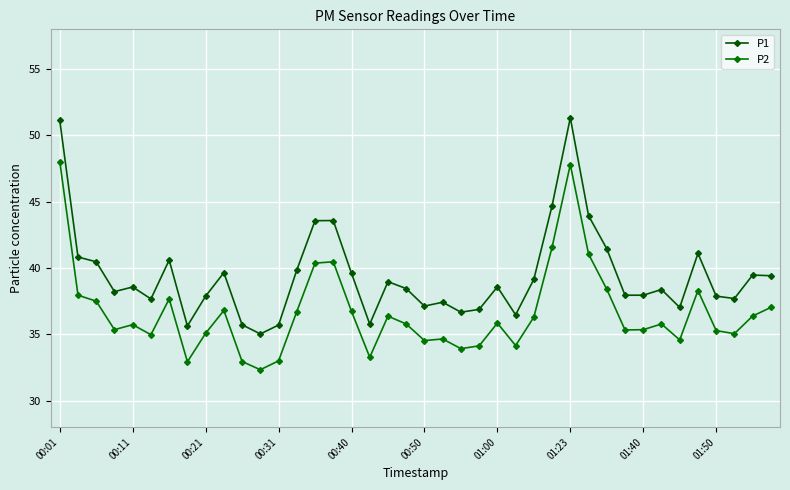

How many lines are shown in the chart?

2